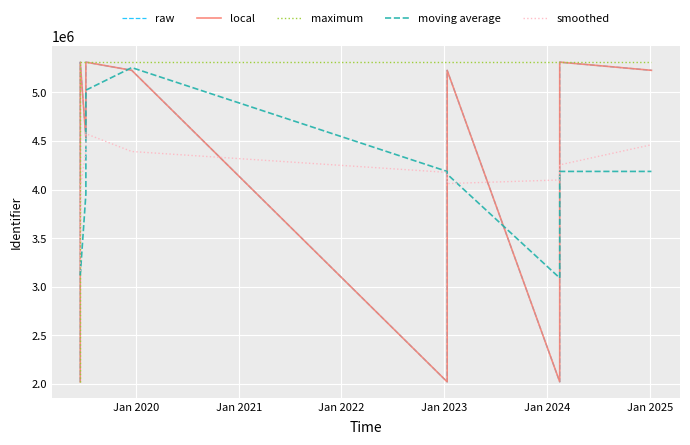

Reading right to left, transcribe all the data shown in this chart.

5310785	5226712	5310784	5226711	5310780	4530065	2022427	5226709	2022299	5226707	2022297	2022296